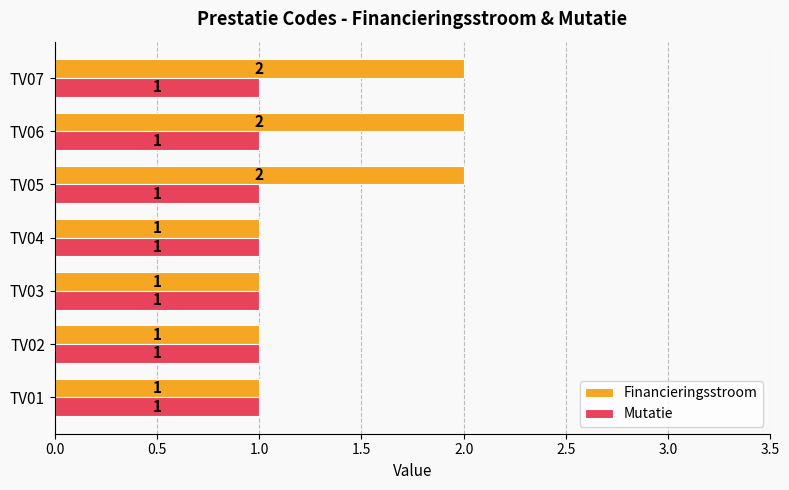

What is the difference between the maximum and minimum values in the Financieringsstroom series?

1